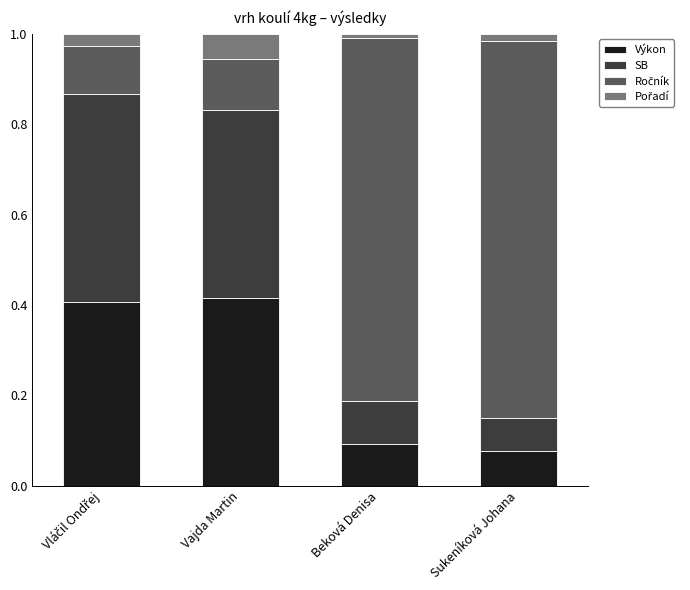

The value of Výkon at Beková Denisa is 0.2. True or false?

False